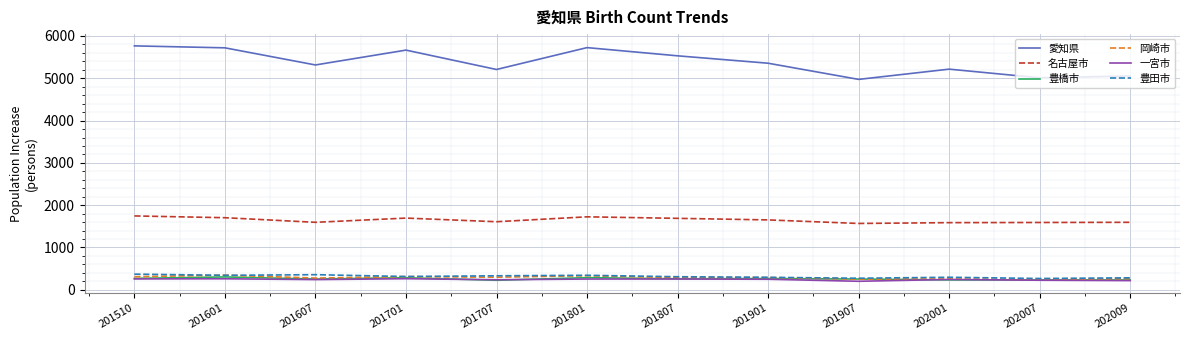

Which series has the largest total across all categories?

愛知県